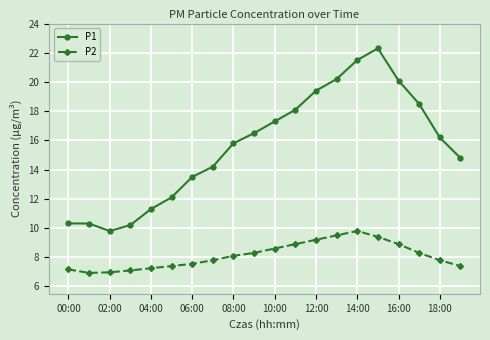

List the series in order of their peak value, lowest first.

P2, P1